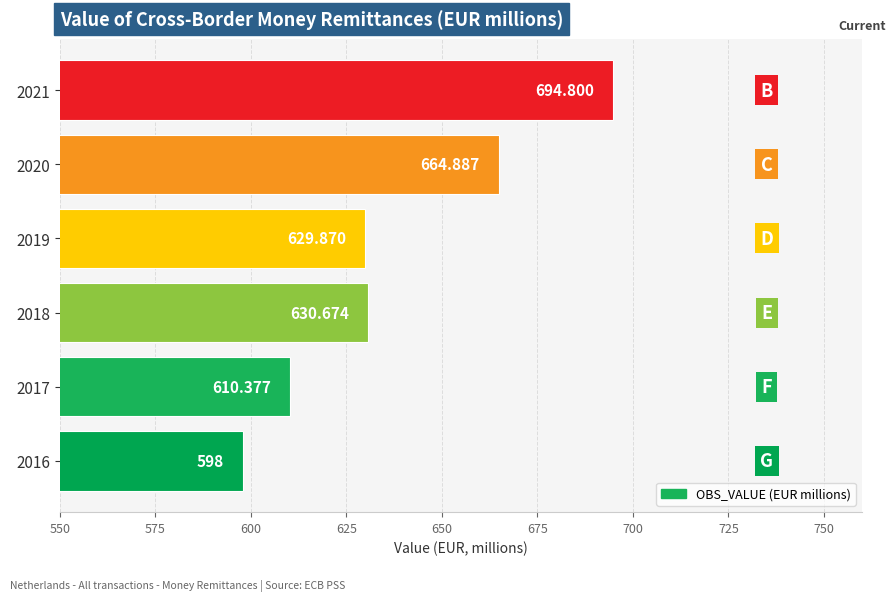

List the labels in order of value, largest first.

2021, 2020, 2018, 2019, 2017, 2016